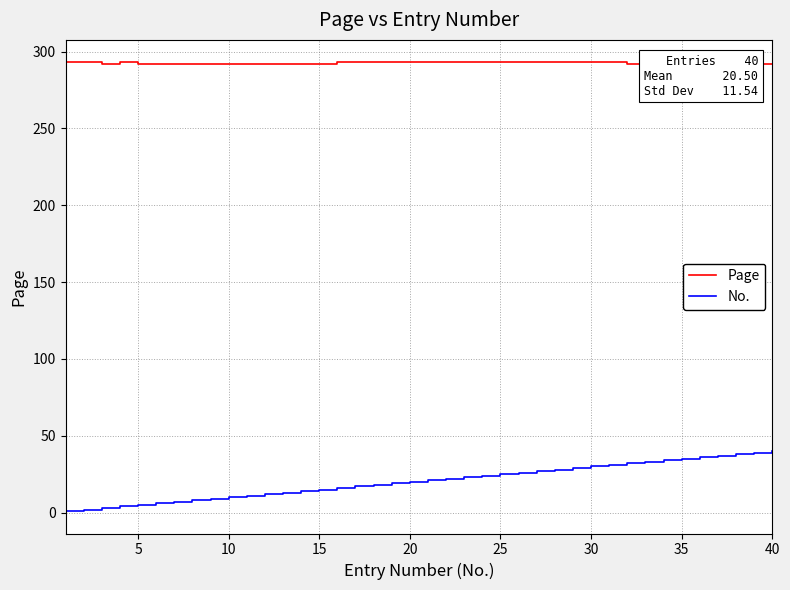

How many values in the No. series exceed 21?

19